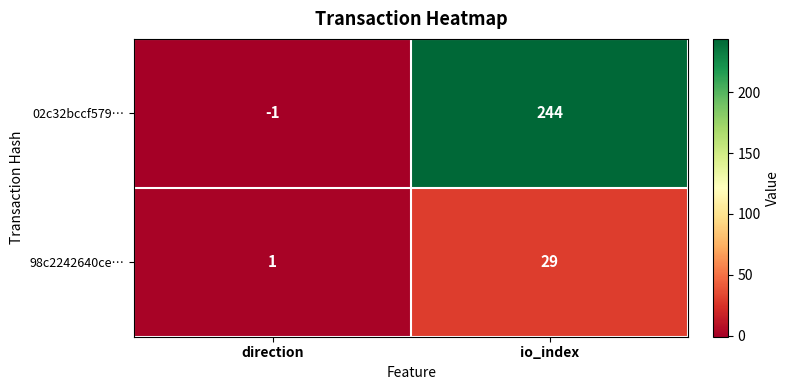

The 02c32bccf579… series shows -1 at direction. True or false?

True